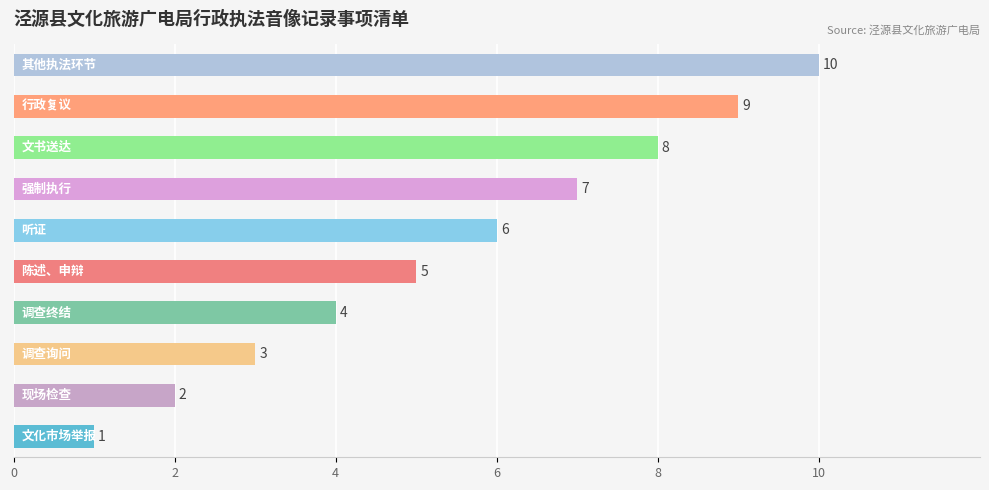

What is the difference between the maximum and second lowest values?

8